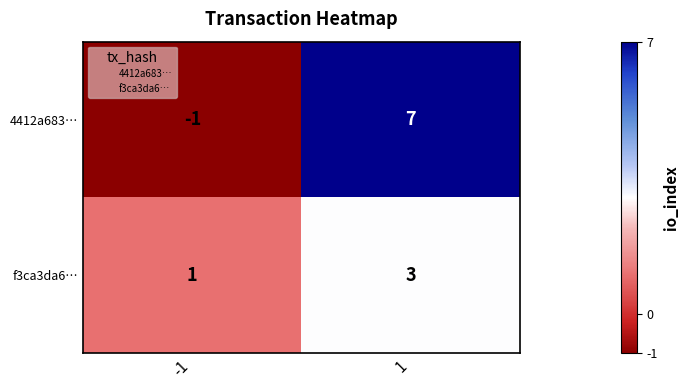

What is the difference between the highest and lowest values at 1?

4